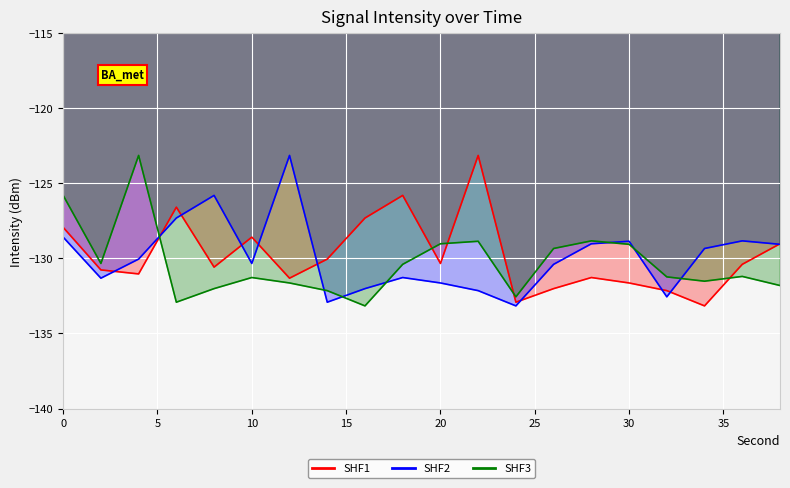

At how many categories does at least one series exceed -126?

6